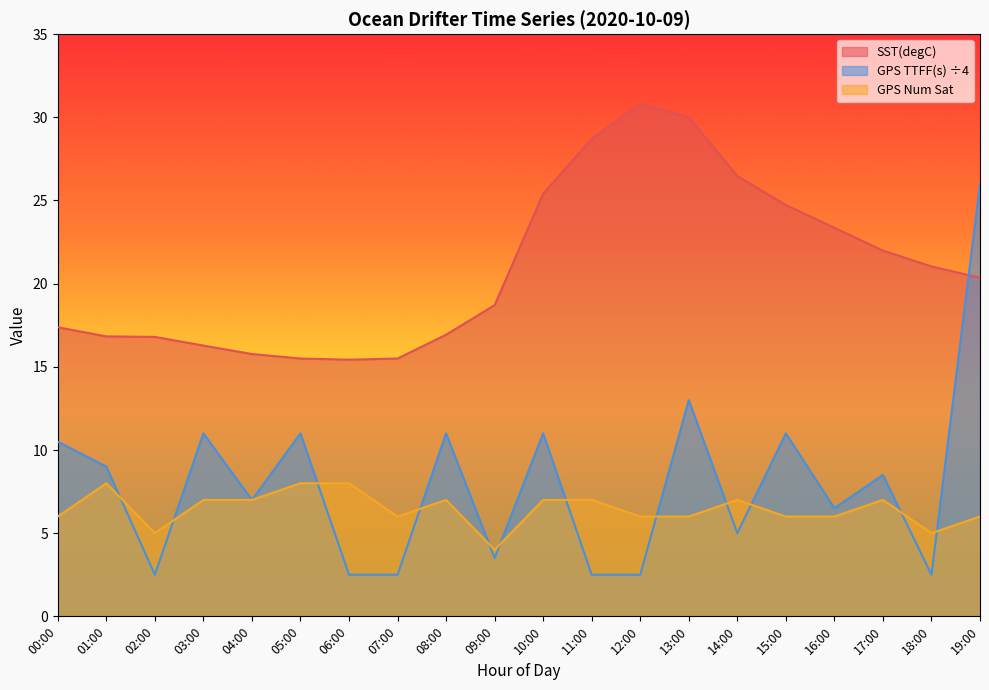

At how many categories does at least one series exceed 20?

10